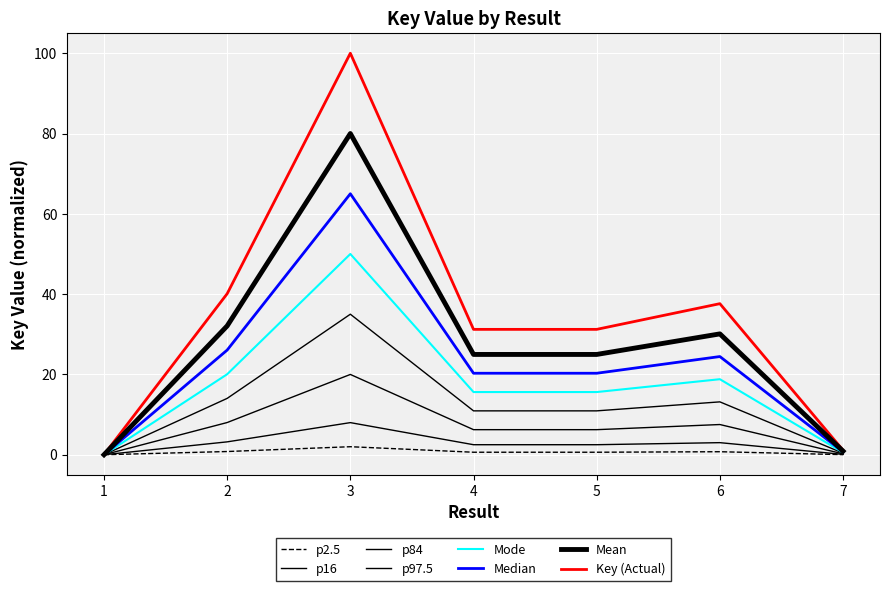

Which has a higher value, 3 or 7?

3